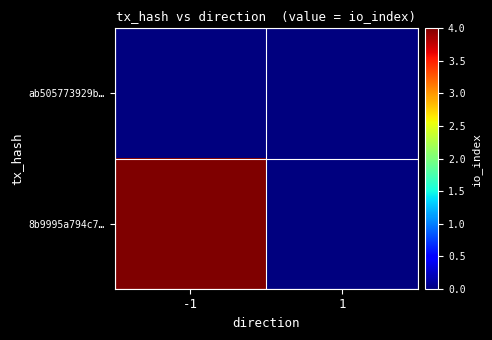

At how many categories does at least one series exceed 0?

1